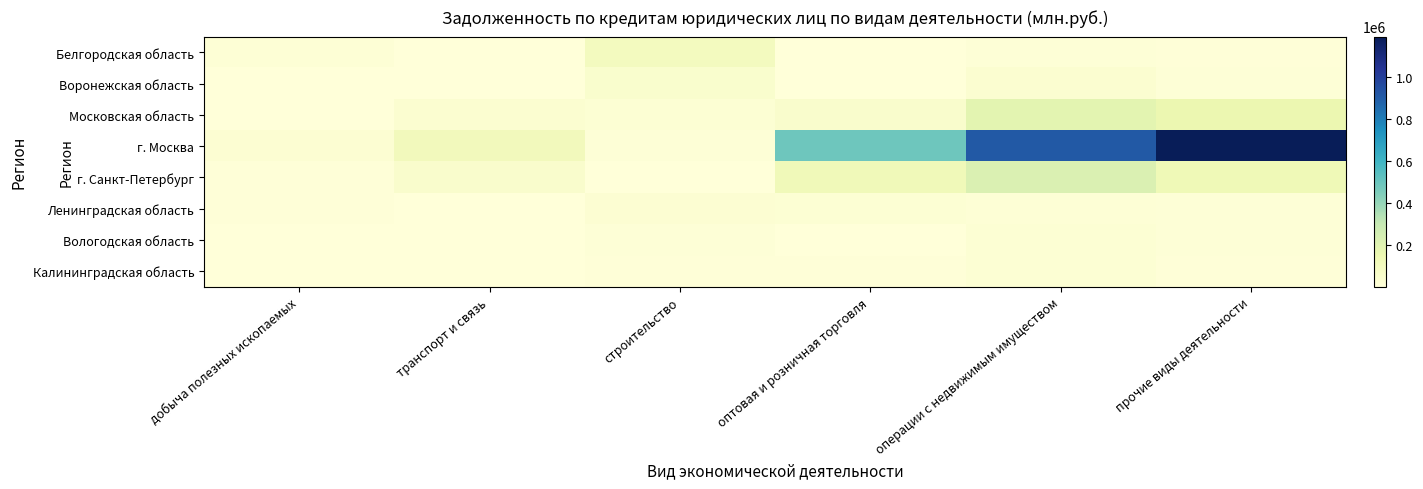

At which category does the chart reach its peak across all series?

прочие виды деятельности